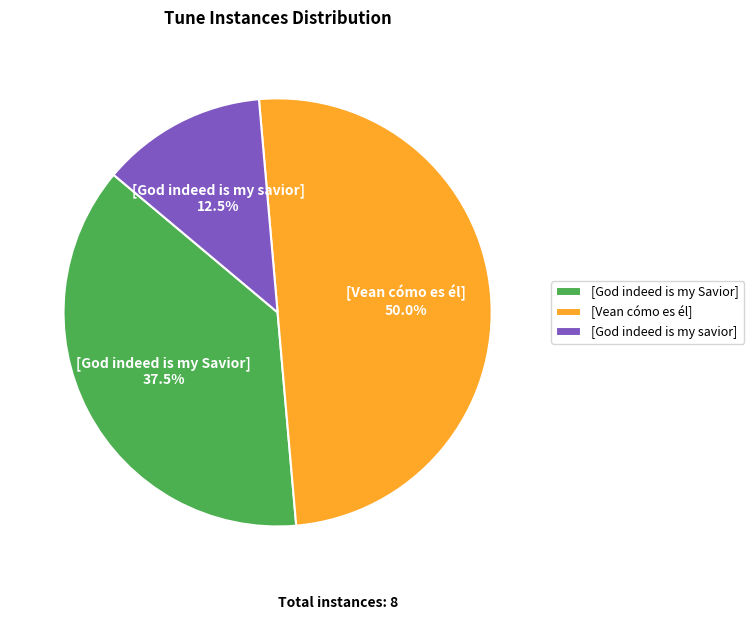

What is the ratio of the value at [Vean cómo es él] to the value at [God indeed is my savior]?

4.0